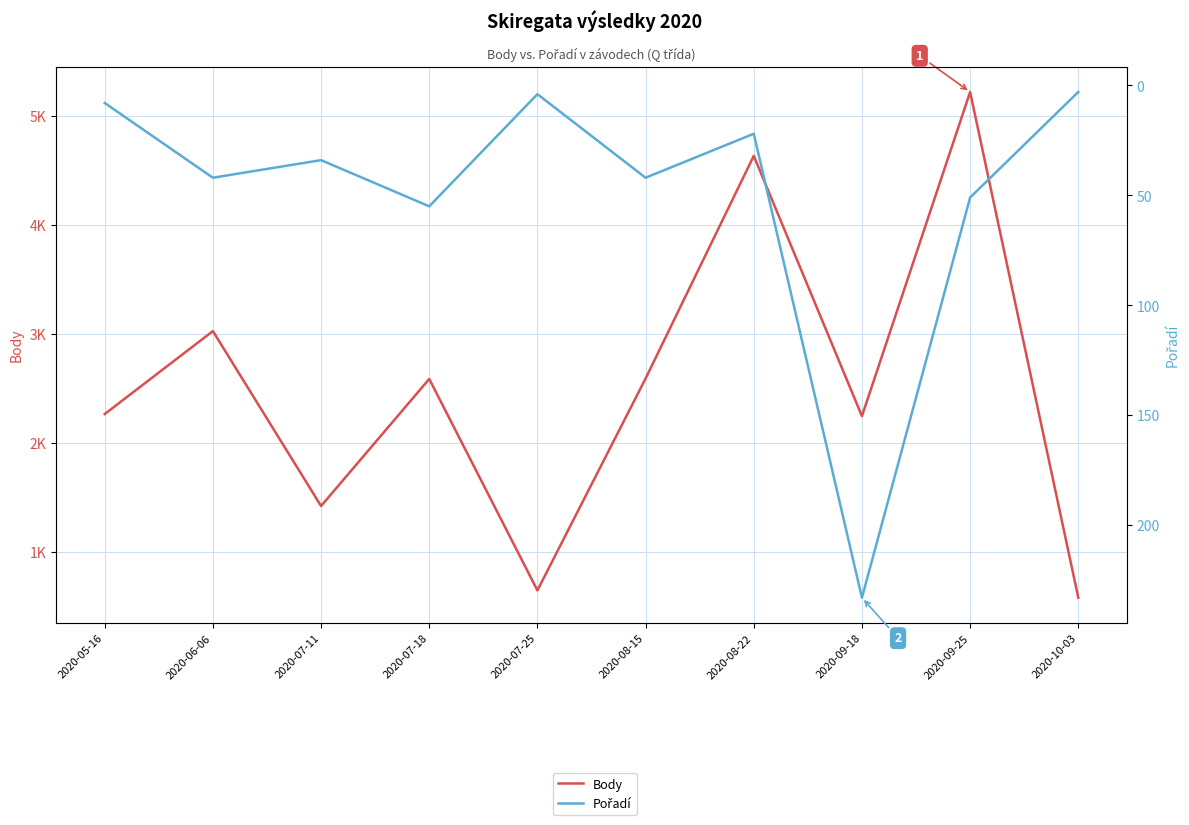

True or false: Body and Pořadí cross at least once.

False